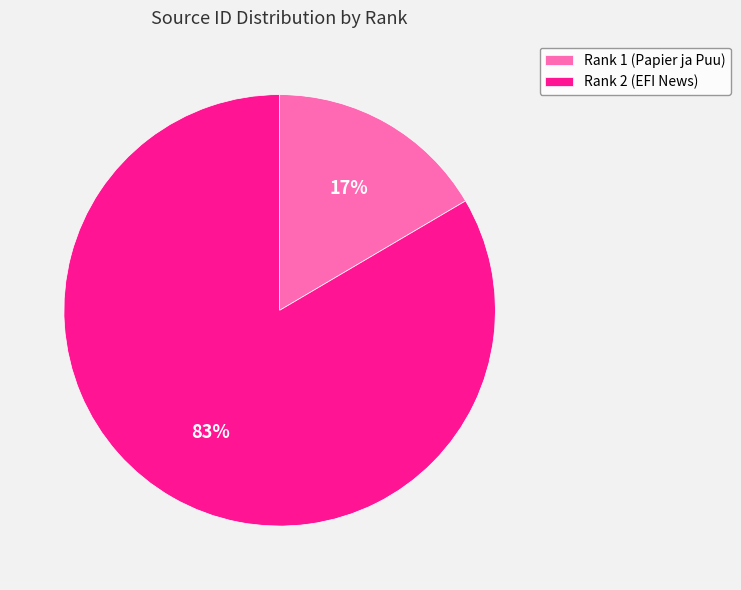

What percentage is the Rank 2 (EFI News) slice, to the nearest percent?

83%